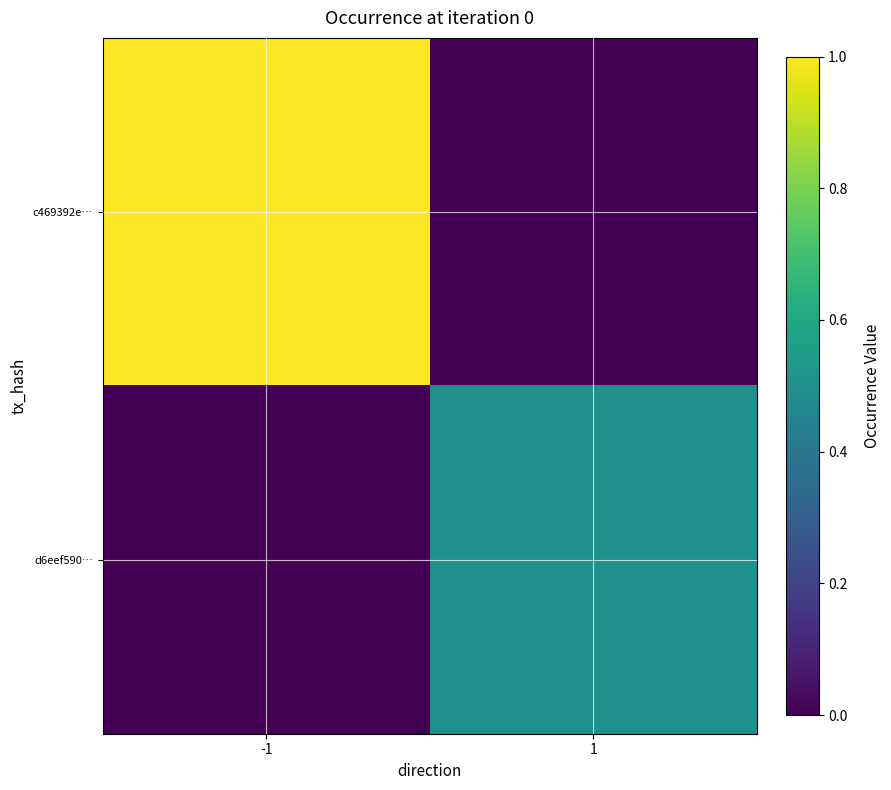

Reading left to right, list all the values displayed in this chart.

c469392e…: -1=1.0	1=0.0
d6eef590…: -1=0.0	1=0.5